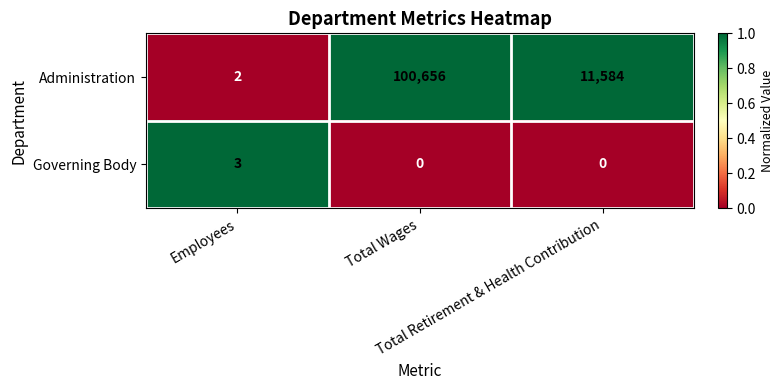

What is the maximum value for Administration?

100656